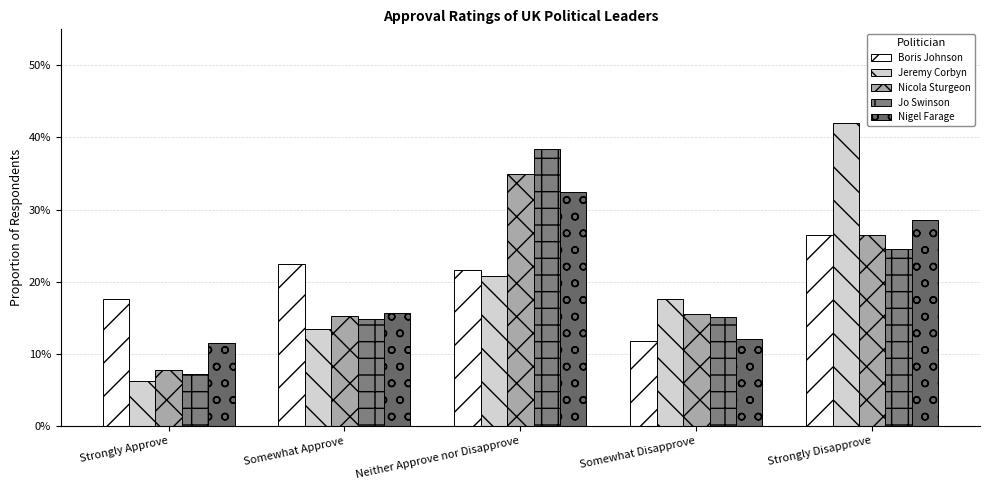

Count the Jo Swinson values in the range 0 to 1.

5